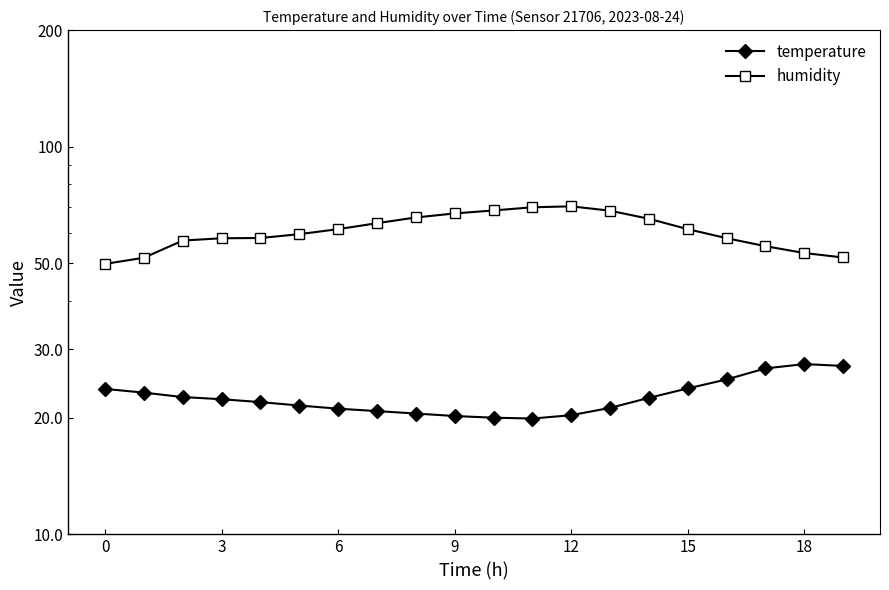

Which series has the widest spread of values?

humidity